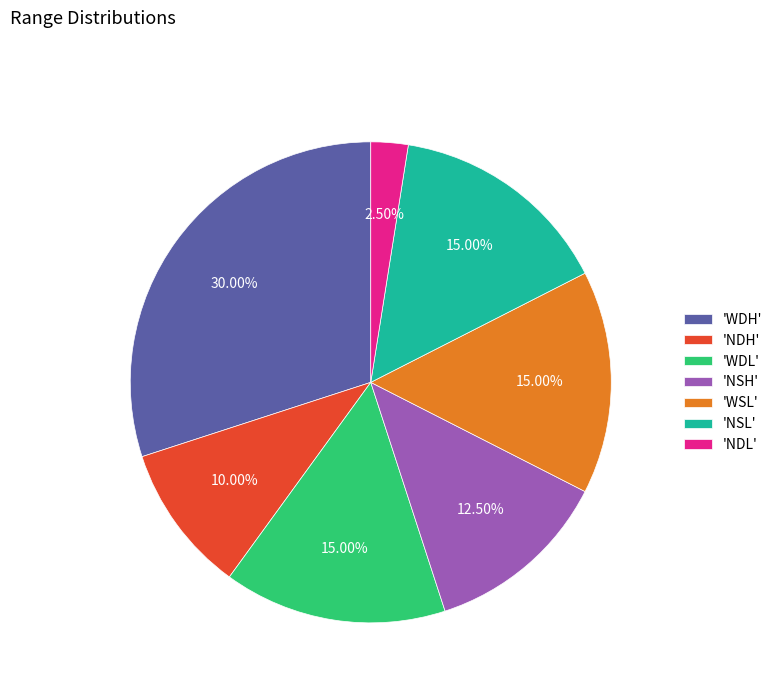

Does 'NDH' account for over 50% of the chart?

No